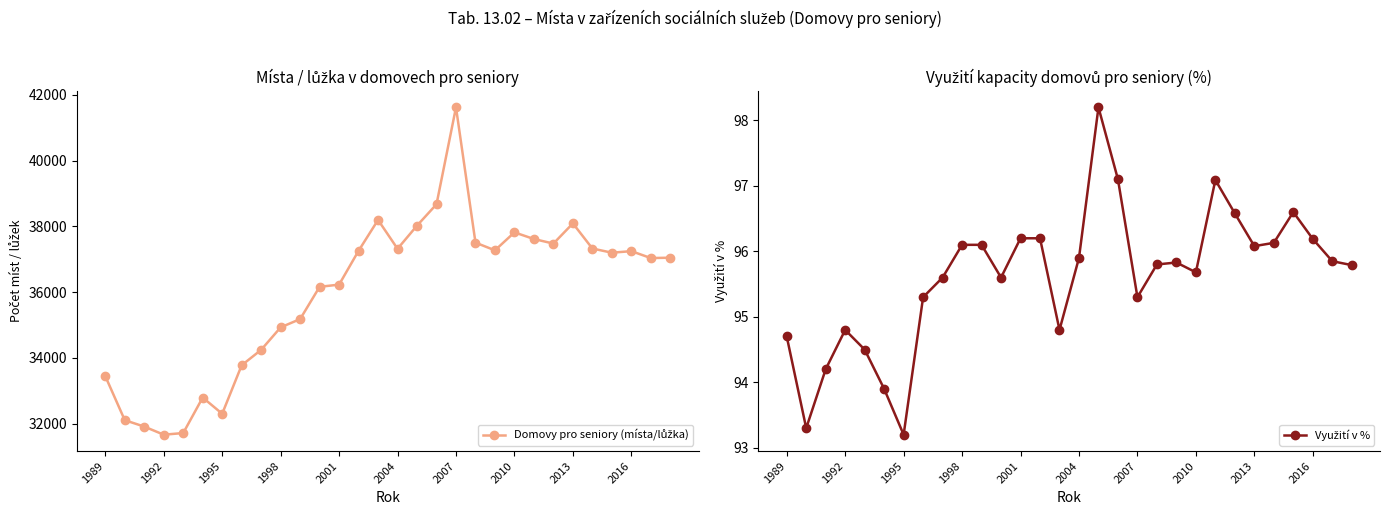

Rank the series by their average value, from highest to lowest.

Domovy pro seniory (místa/lůžka), Využití v %